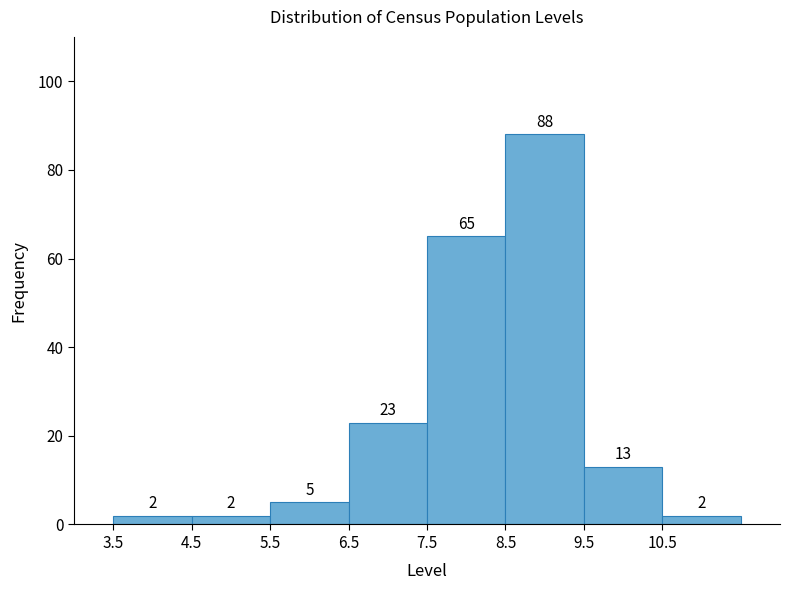

Reading left to right, transcribe this chart: for each bar, give the range it covers on the x-axis and its height.

3.5 to 4.5: 2
4.5 to 5.5: 2
5.5 to 6.5: 5
6.5 to 7.5: 23
7.5 to 8.5: 65
8.5 to 9.5: 88
9.5 to 10.5: 13
10.5 to 11.5: 2